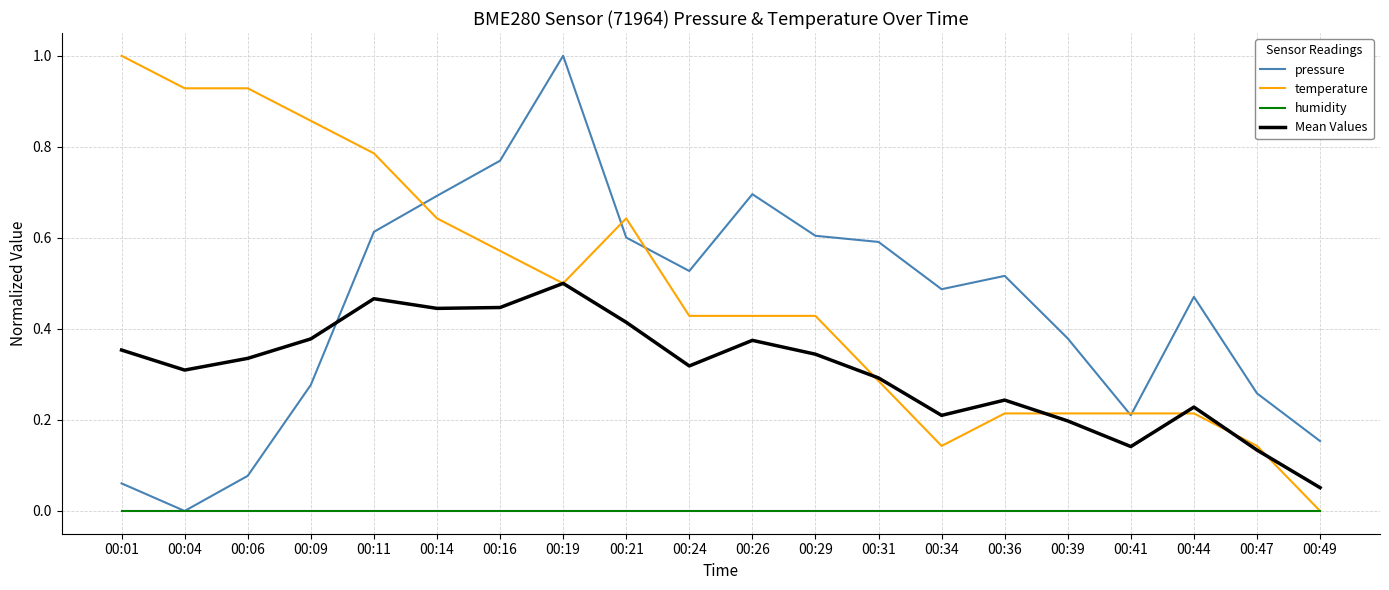

Count the Mean Values values in the range 0 to 1.

20